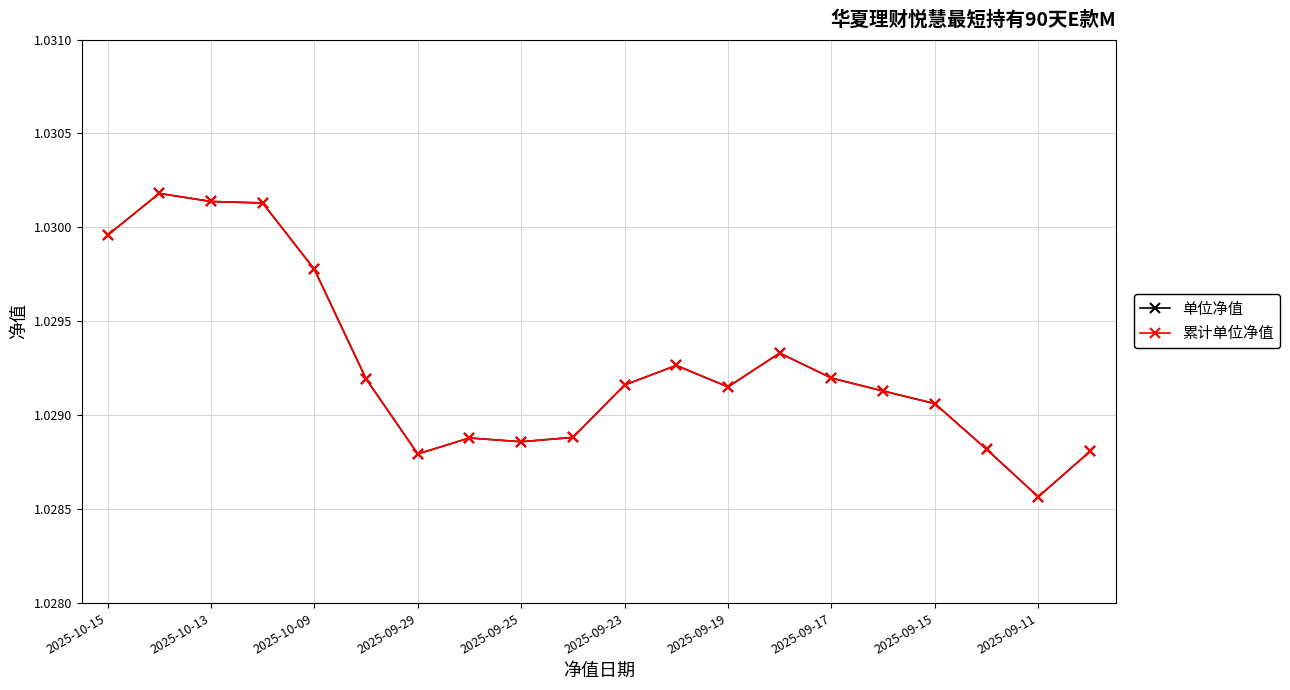

Rank the series by their maximum value, from lowest to highest.

单位净值, 累计单位净值